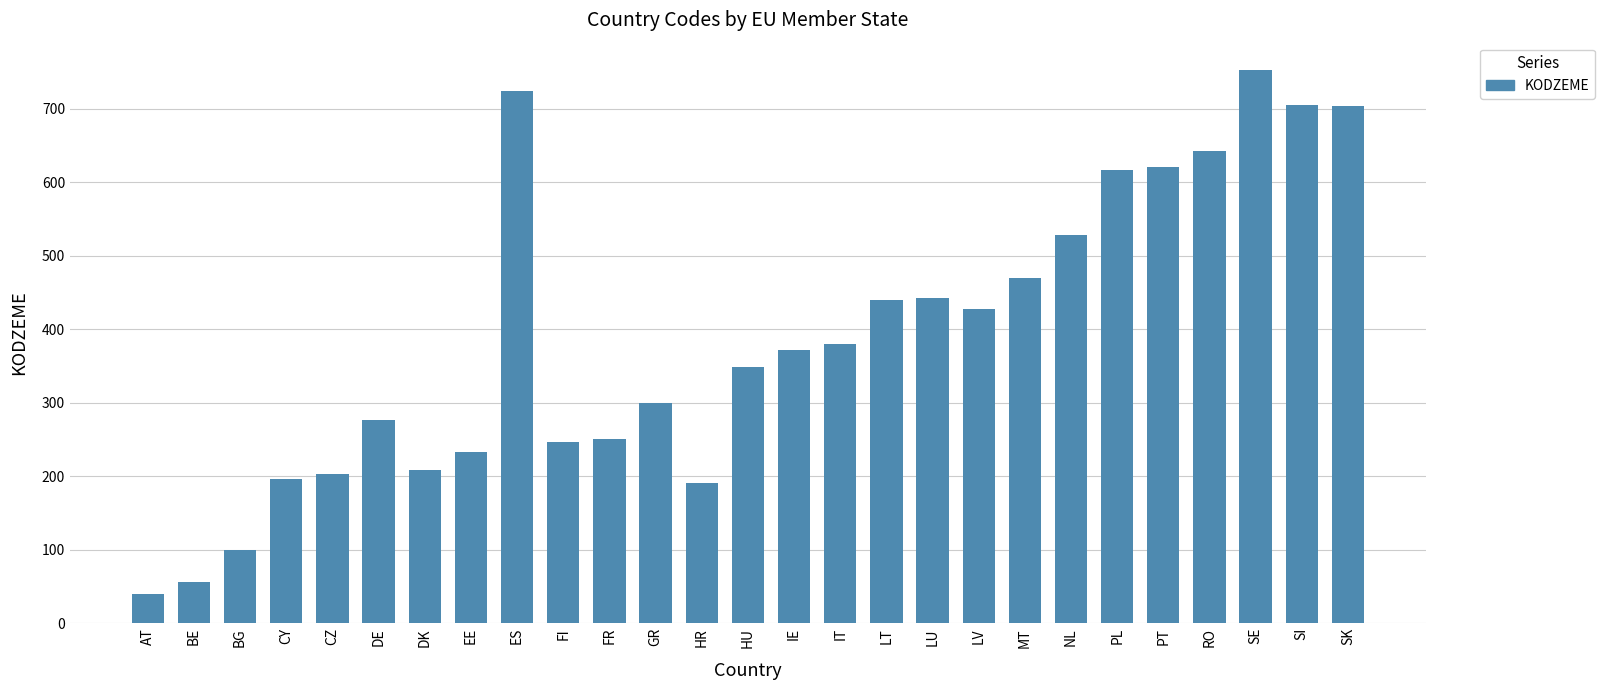

The chart shows a value of 642 at RO. True or false?

True